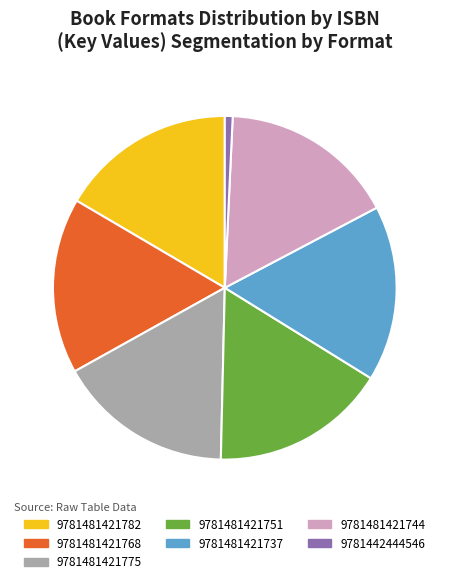

What is the smallest slice in the pie chart?

9781442444546